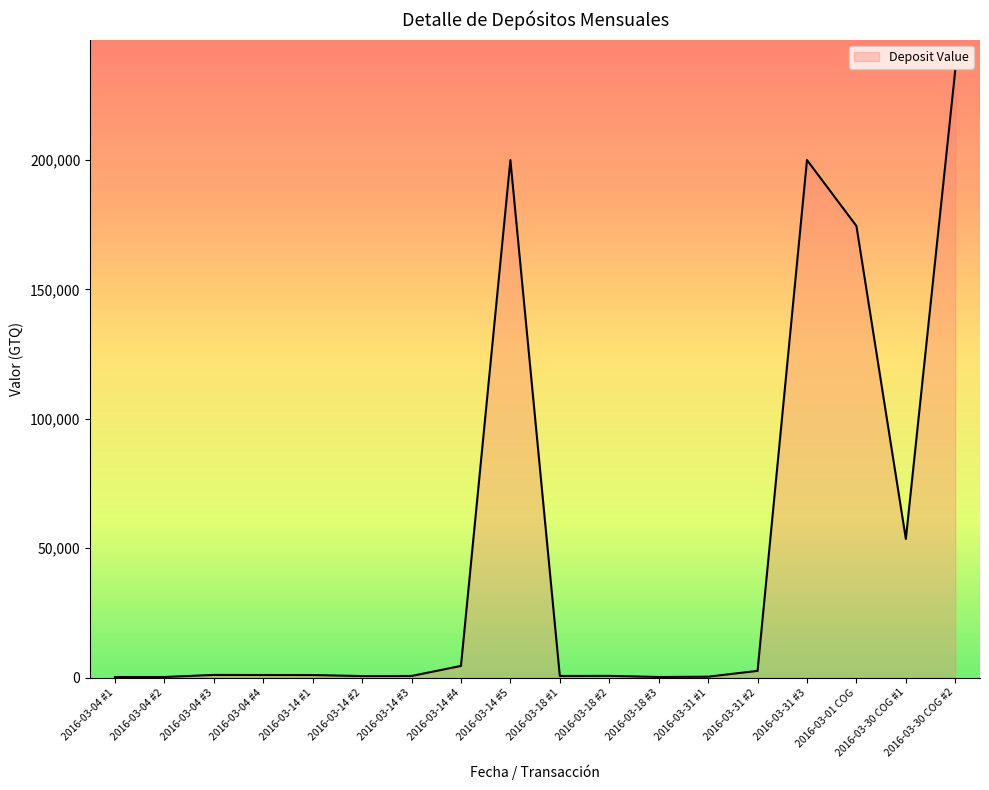

The chart shows a value of 338182.1 at 2016-03-30 COG #2. True or false?

False